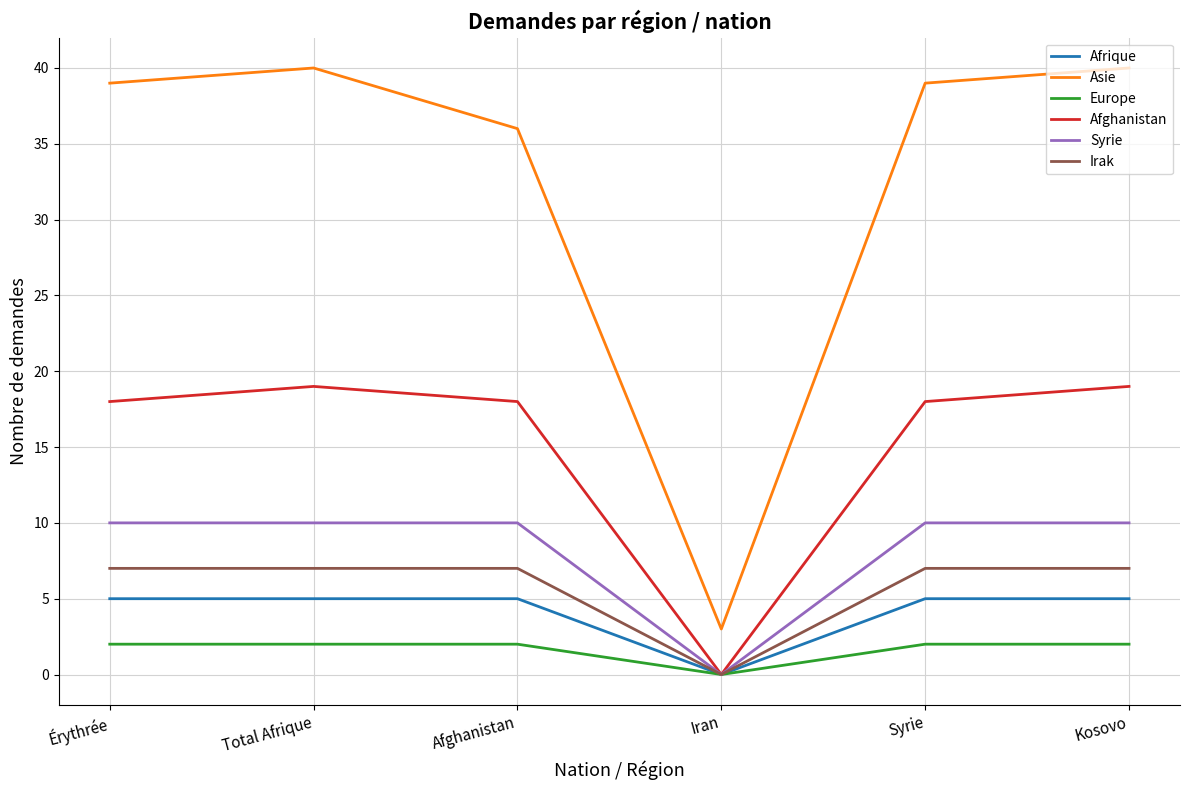

At how many categories does at least one series exceed 18?

5